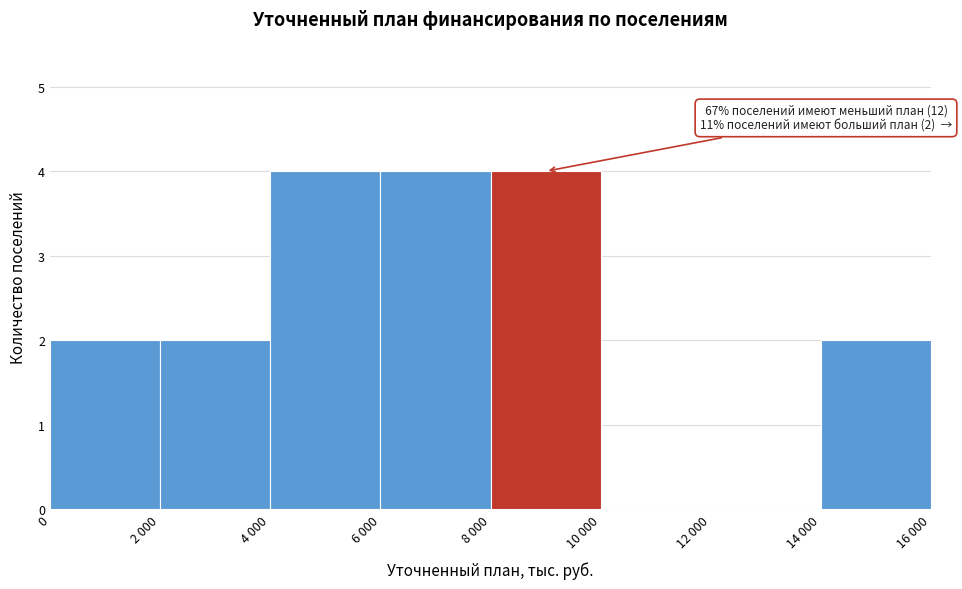

Reading left to right, list all the values displayed in this chart.

0=2	2 000=2	4 000=4	6 000=4	8 000=4	10 000=0	12 000=0	14 000=2